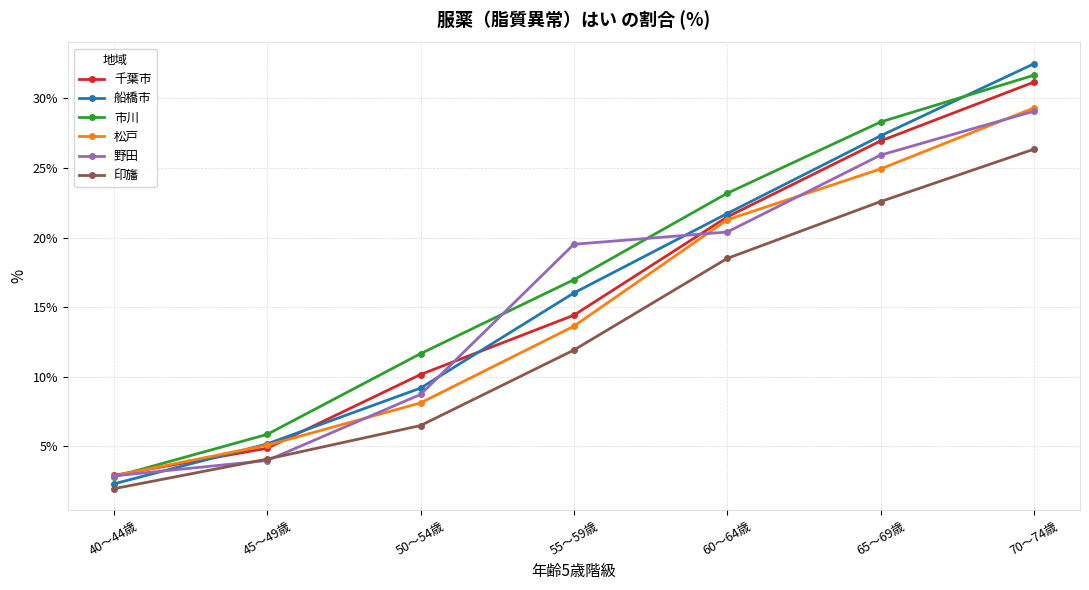

True or false: 市川 has a value of 4.3 at 40～44歳.

False